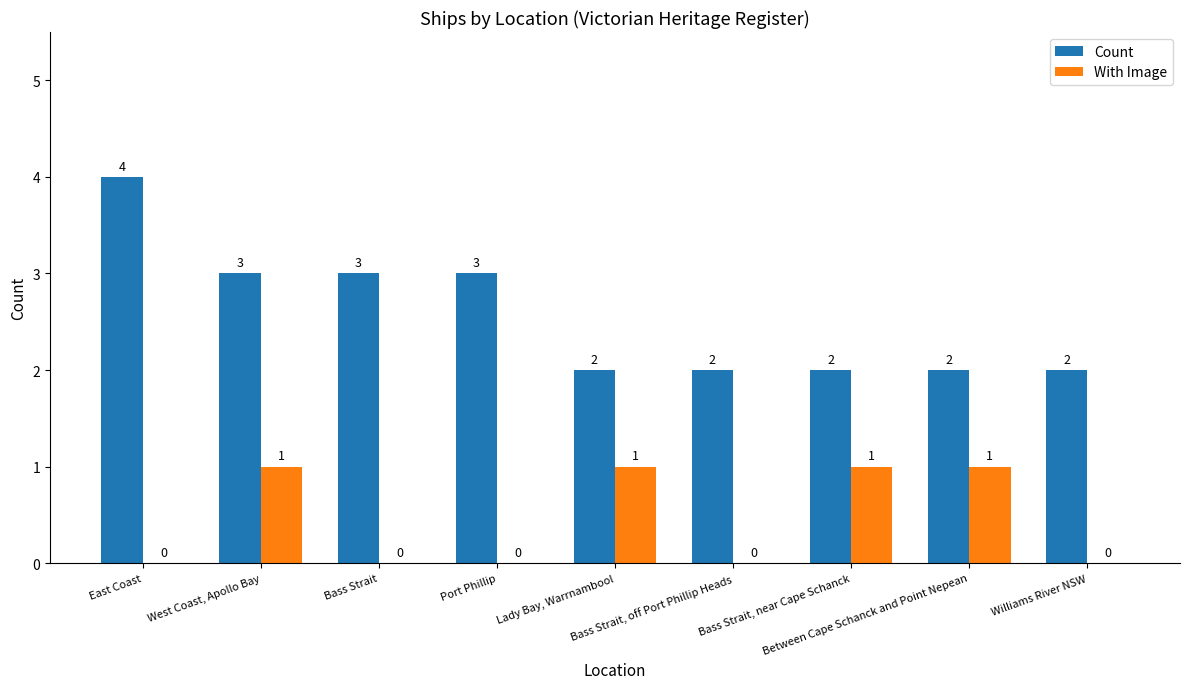

Which series has the largest total across all categories?

Count